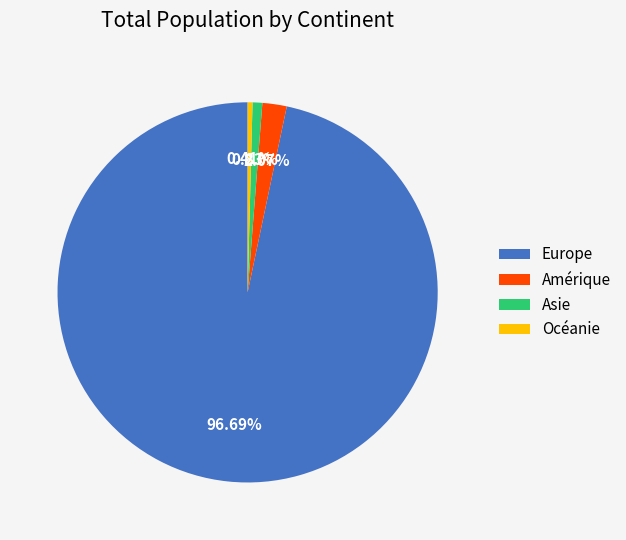

Does any single category account for the majority?

Yes